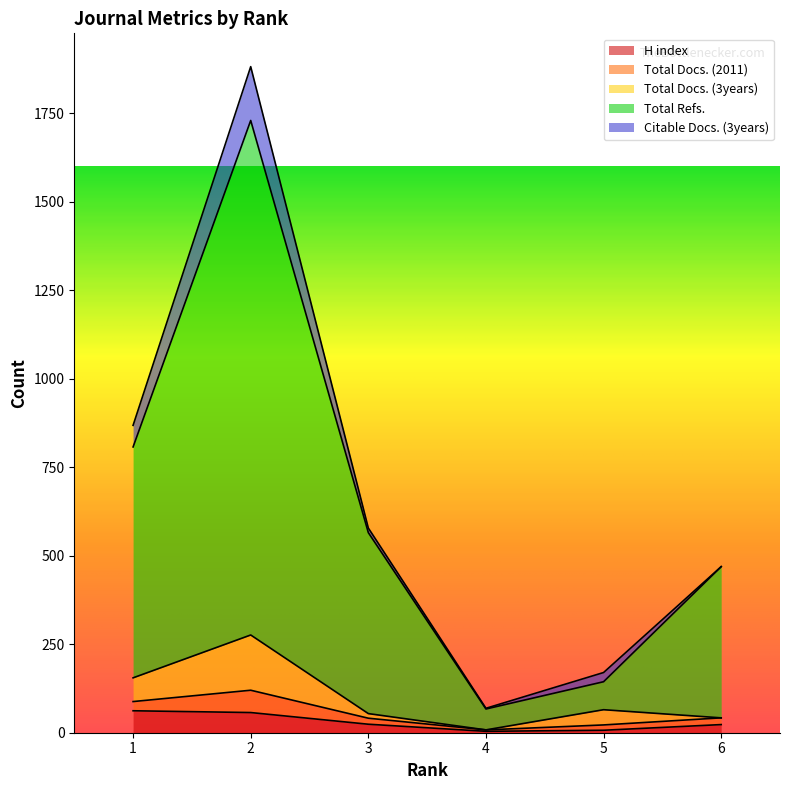

The value of Total Refs. at 3 is 565. True or false?

True